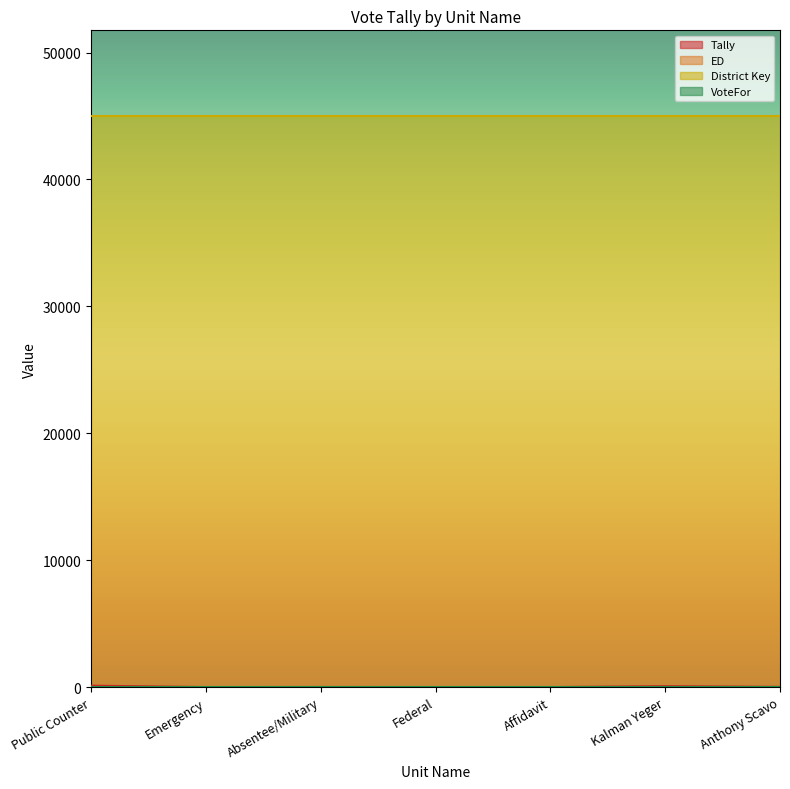

At which category does the chart reach its minimum across all series?

Emergency